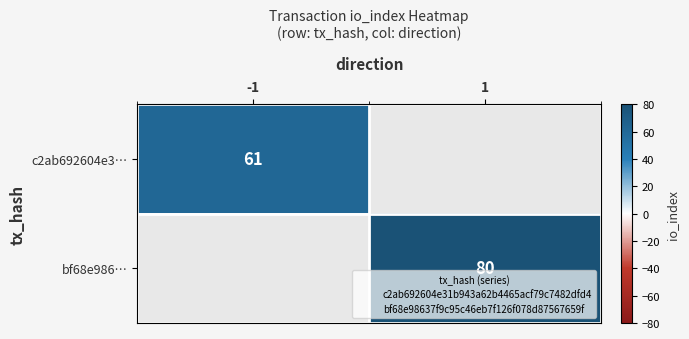

Is it true that bf68e986… equals 0 at -1?

True